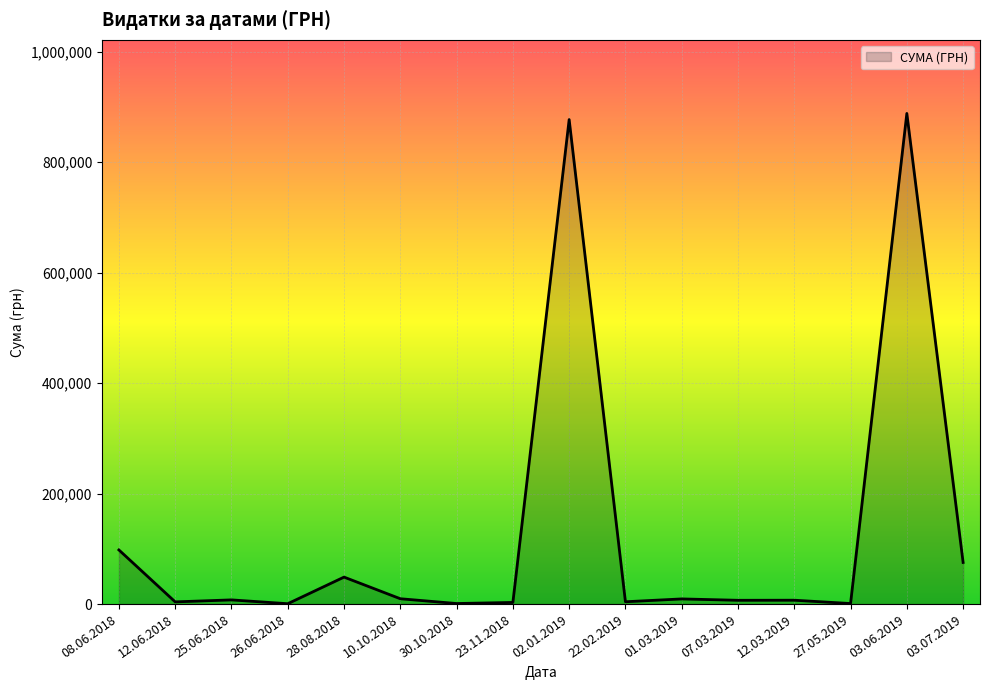

What is the maximum value shown in the chart?

888317.1